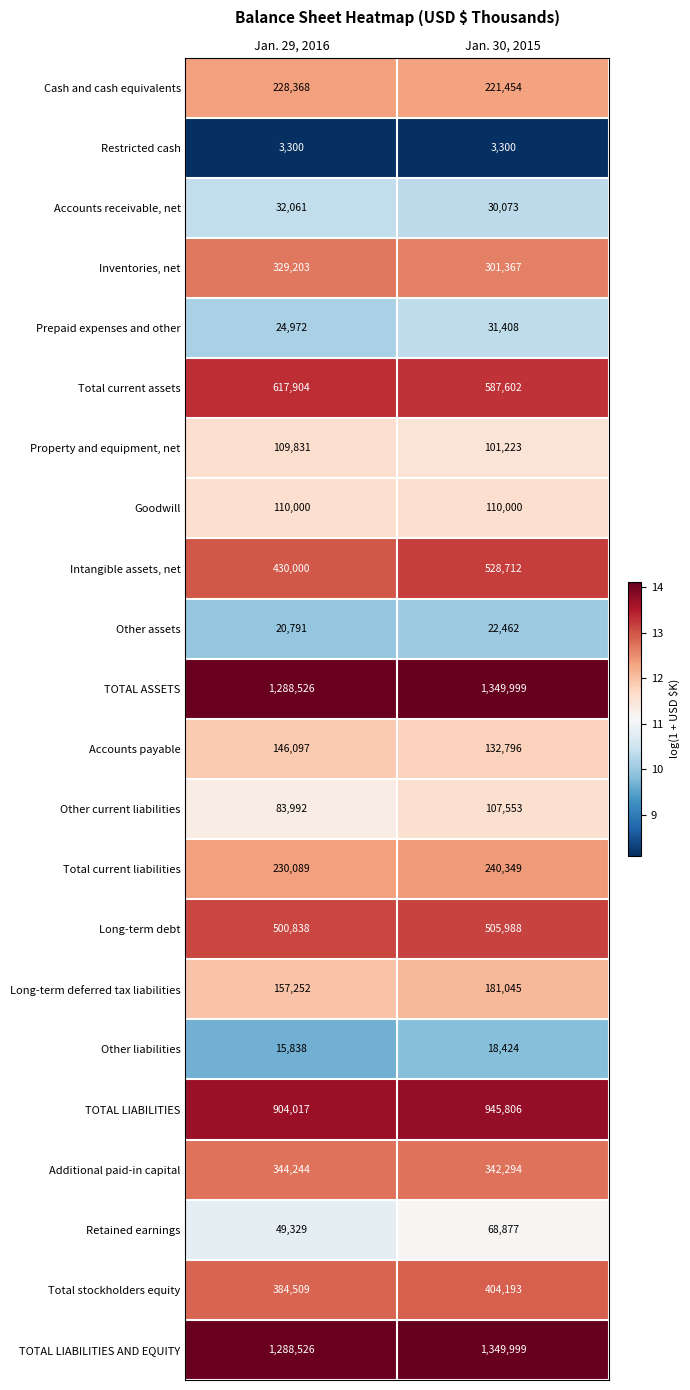

What is the greatest value displayed?

1349999